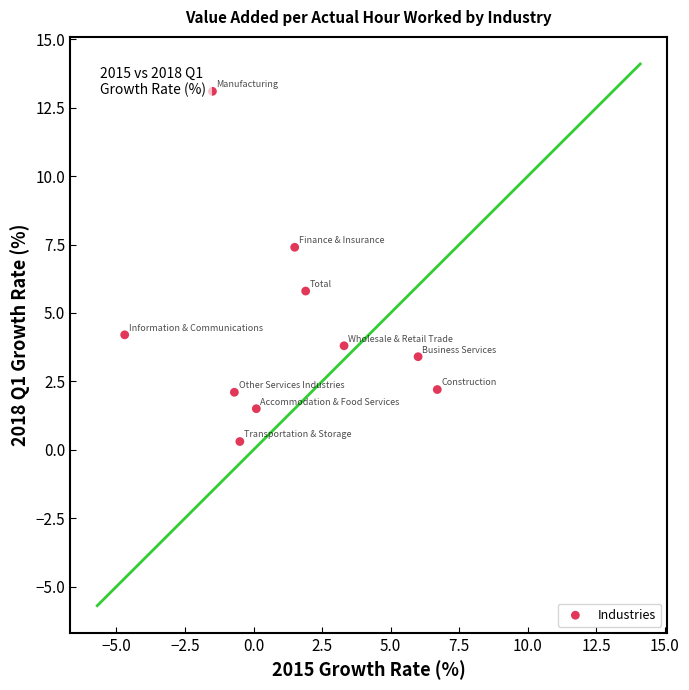

What is the range of Y values (max minus min)?

12.8